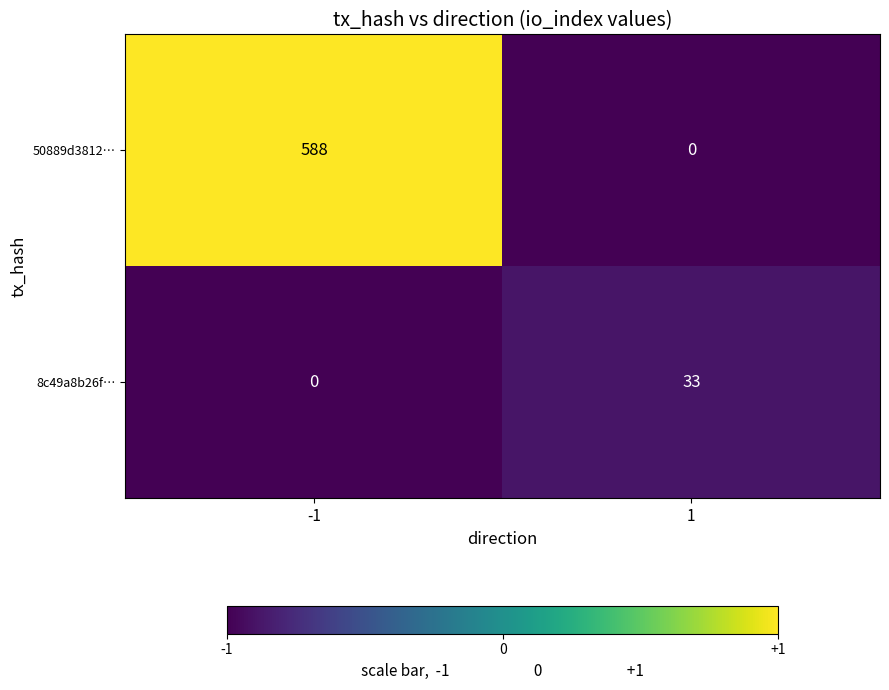

At which category is the sum across all series the highest?

-1